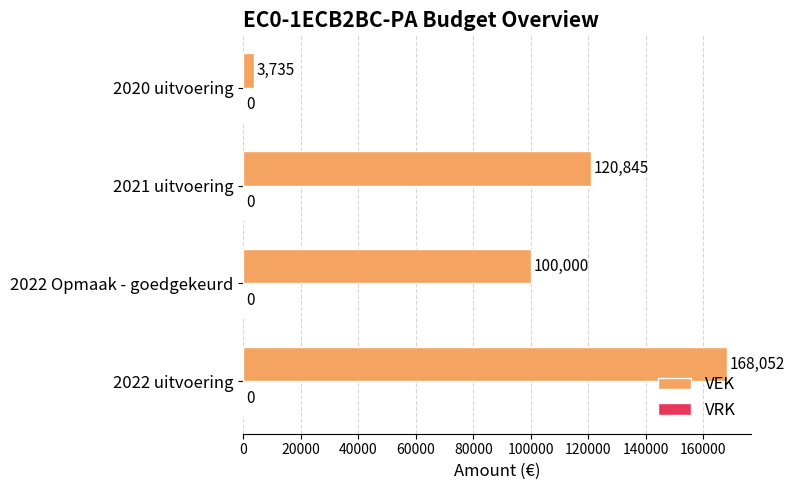

True or false: the data shows 66279 at 2021 uitvoering.

False